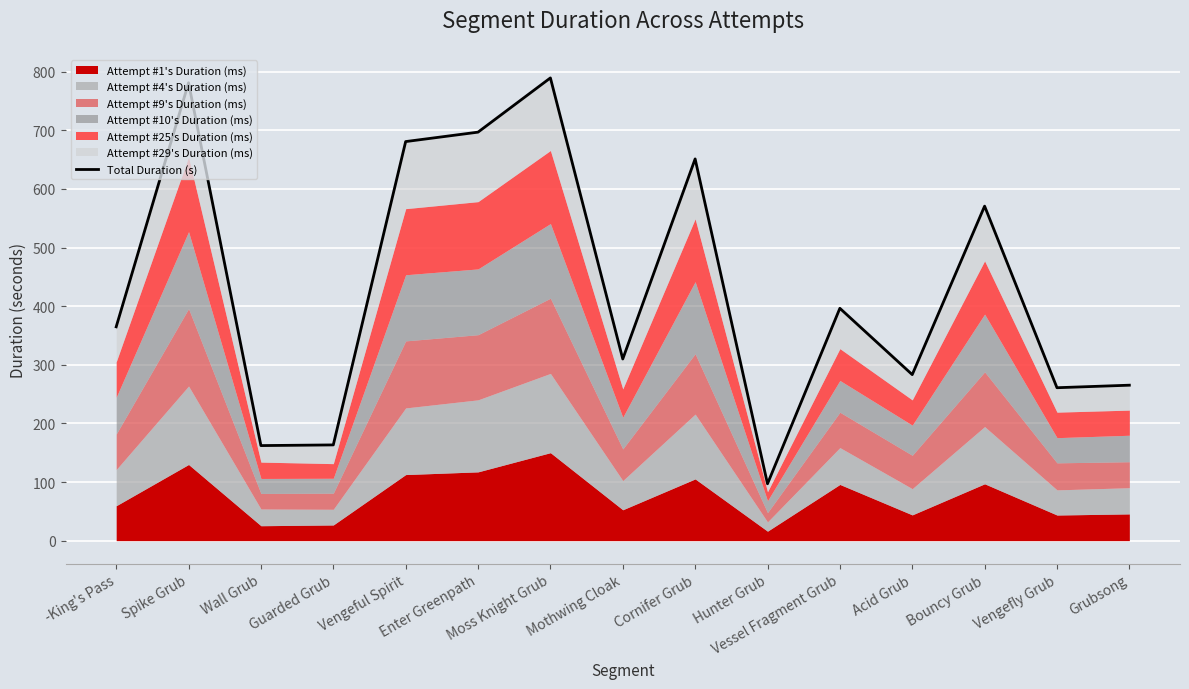

What is the label of the 15th point from the right?

-King's Pass